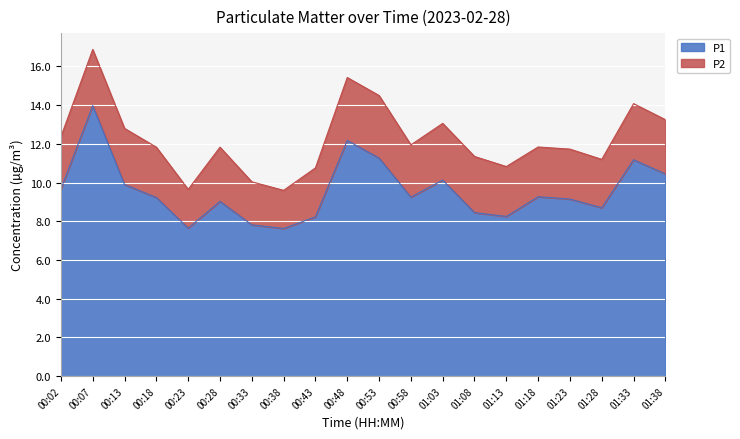

What is the difference between the P1 values at 00:23 and 01:18?

1.6